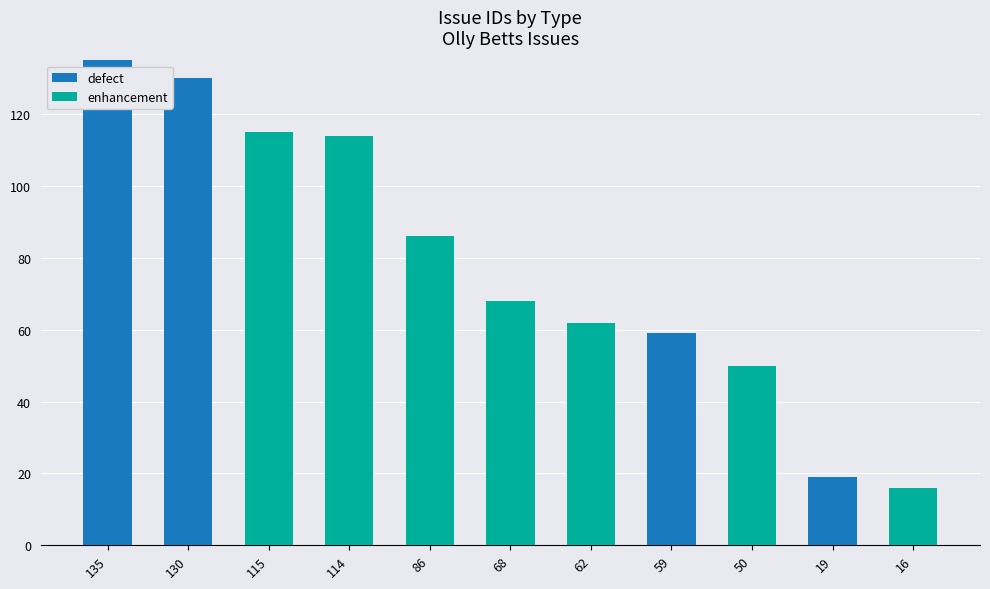

Which category has the highest value in the defect series?

135